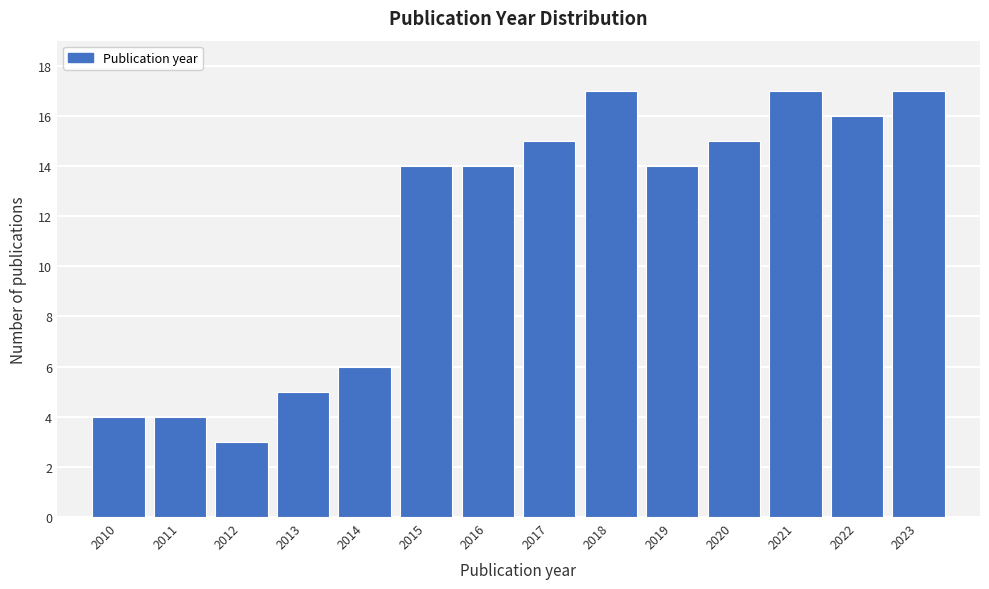

How tall is the bar that spans 2017.5 to 2018.5 on the x-axis? The values are not printed on the chart, so give them approximately, as read against the axis.

17